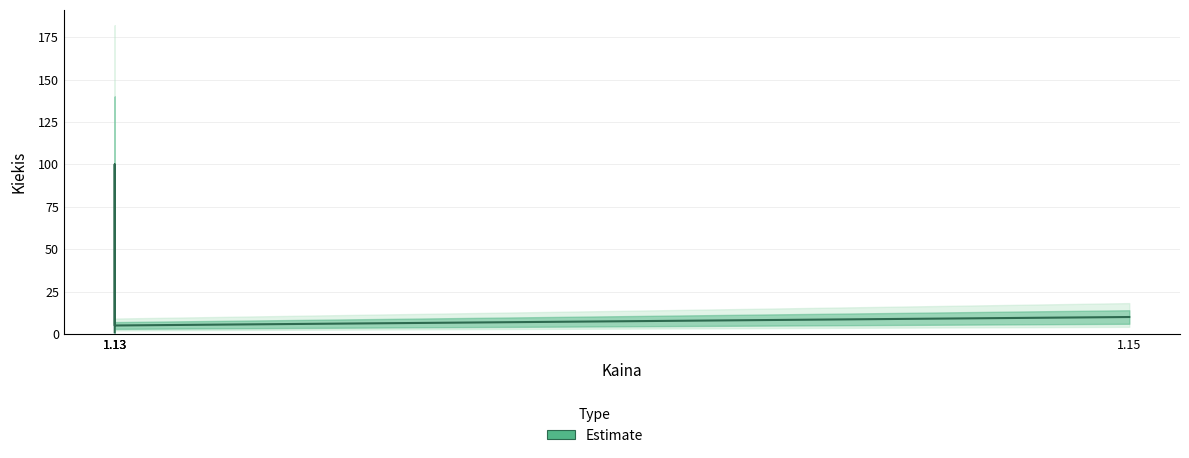

How many values exceed 10?

1